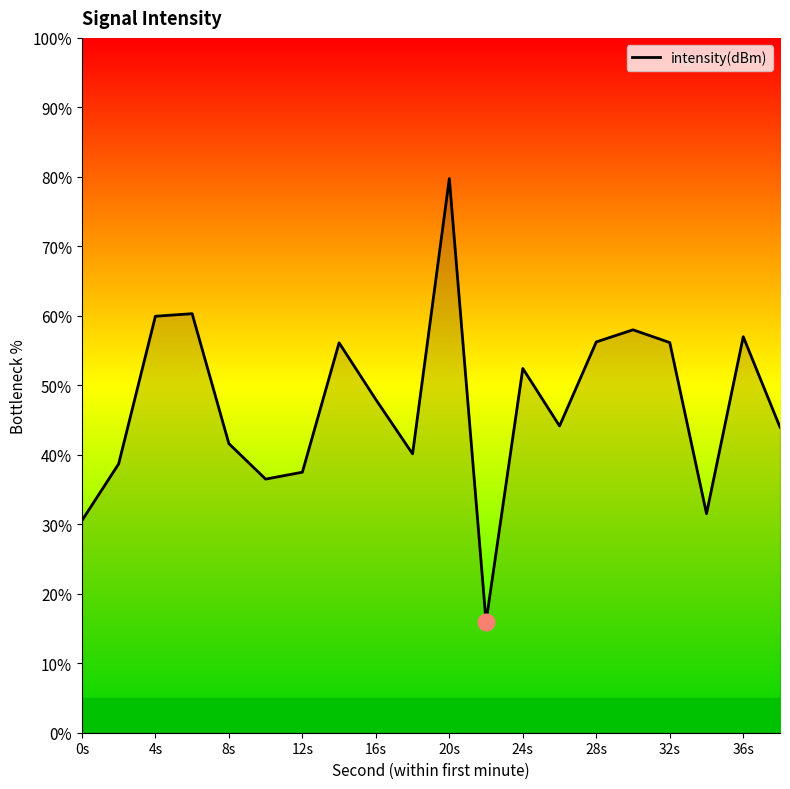

What is the minimum value shown in the chart?

16.0